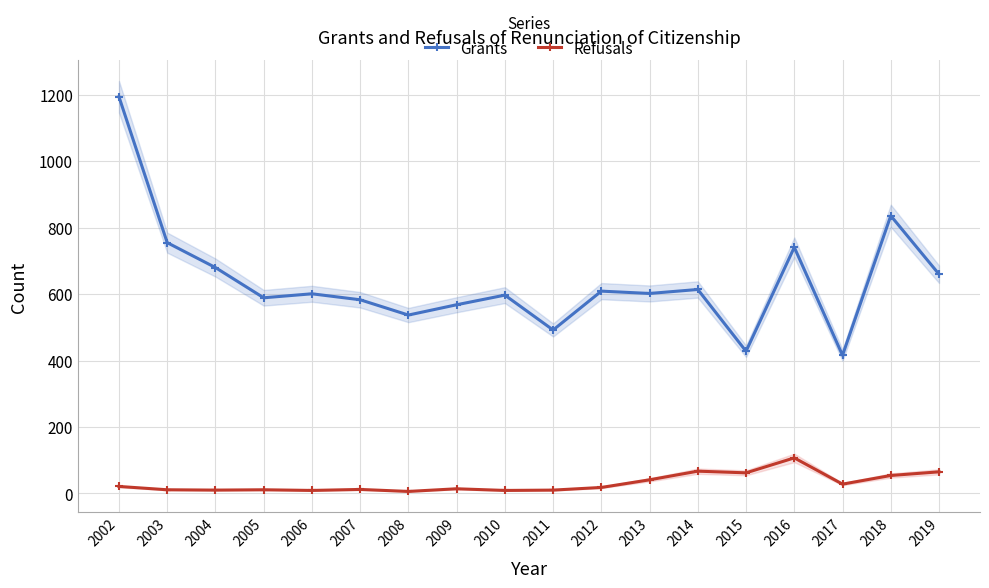

Which series changed the most between 2005 and 2006?

Grants